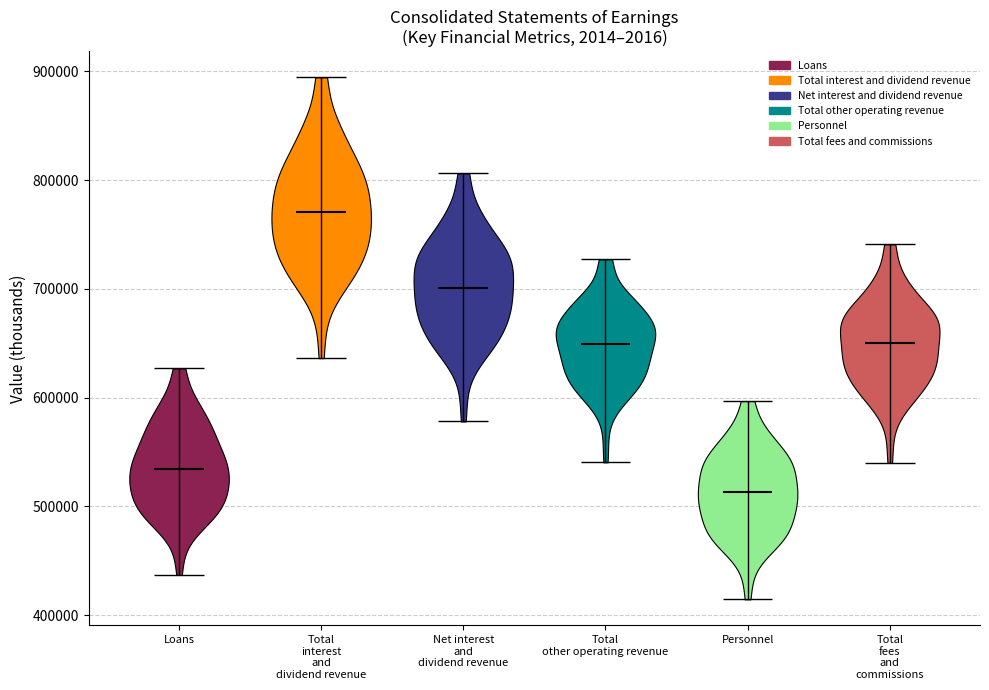

What is the highest point the violin for Total fees and commissions reaches on the y-axis? The values are not printed on the chart, so give them approximately, as read against the axis.

740000